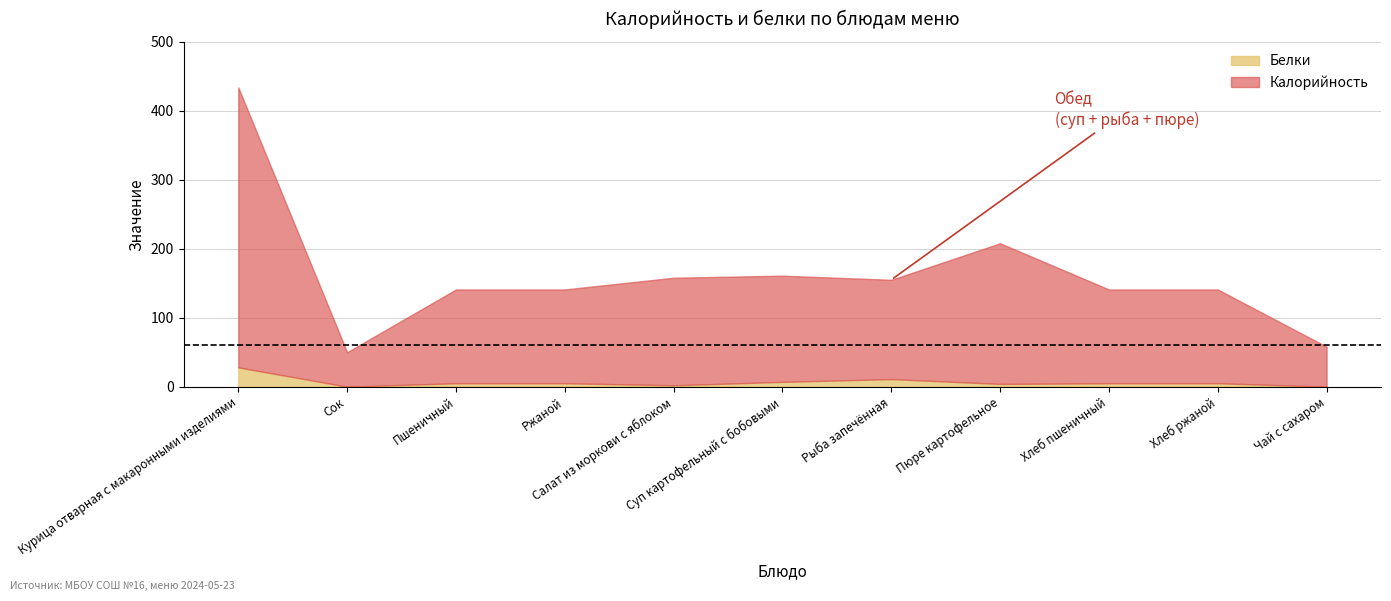

At how many categories does at least one series exceed 4?

11